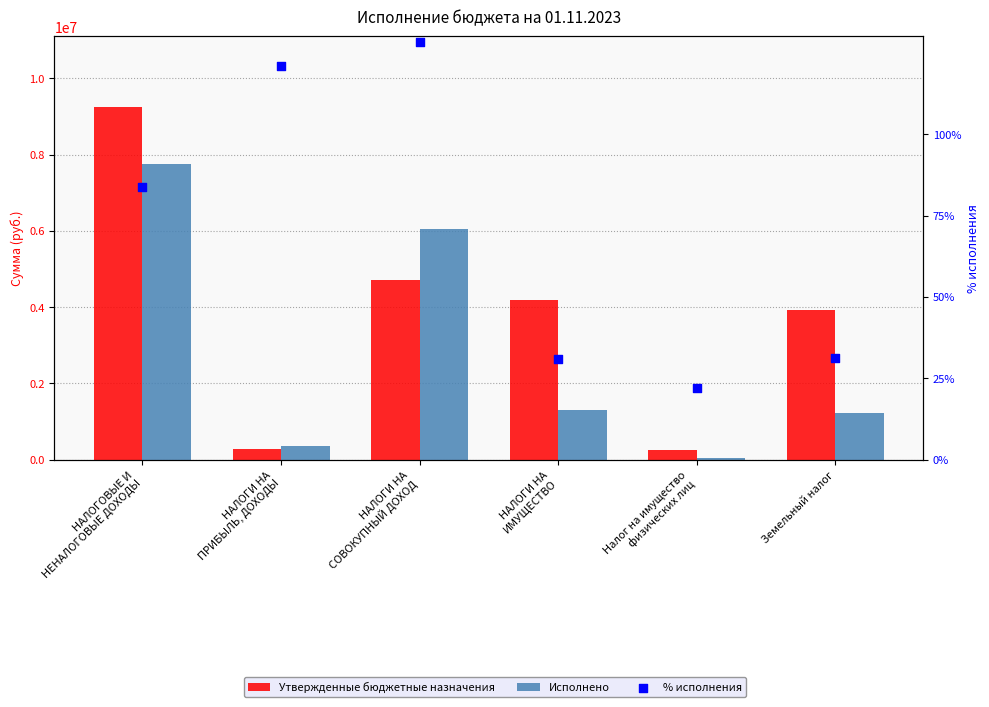

What is the total value across all series at НАЛОГИ НА
СОВОКУПНЫЙ ДОХОД?

10769710.1